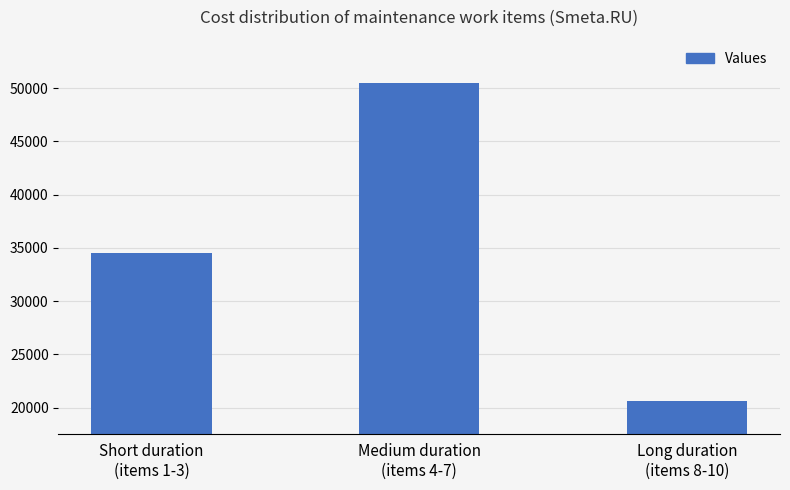

How many categories are shown in the chart?

3